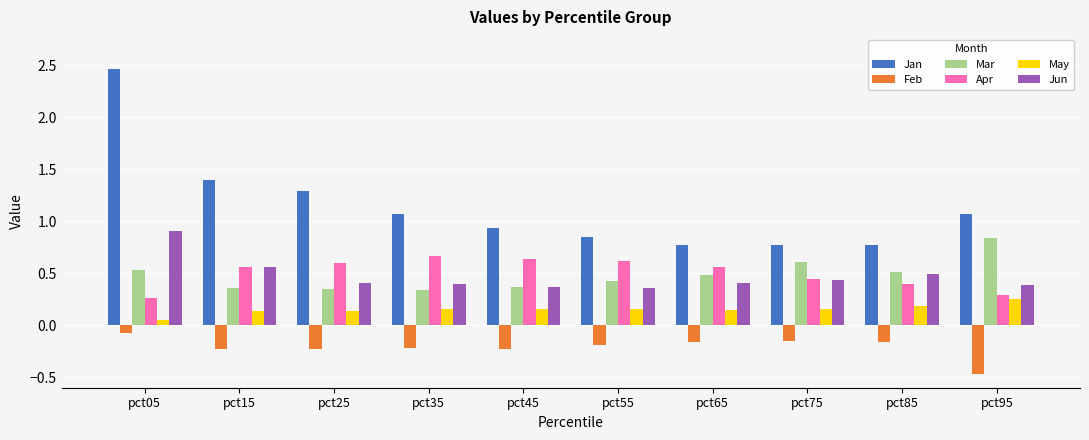

At how many categories does at least one series exceed 1?

5